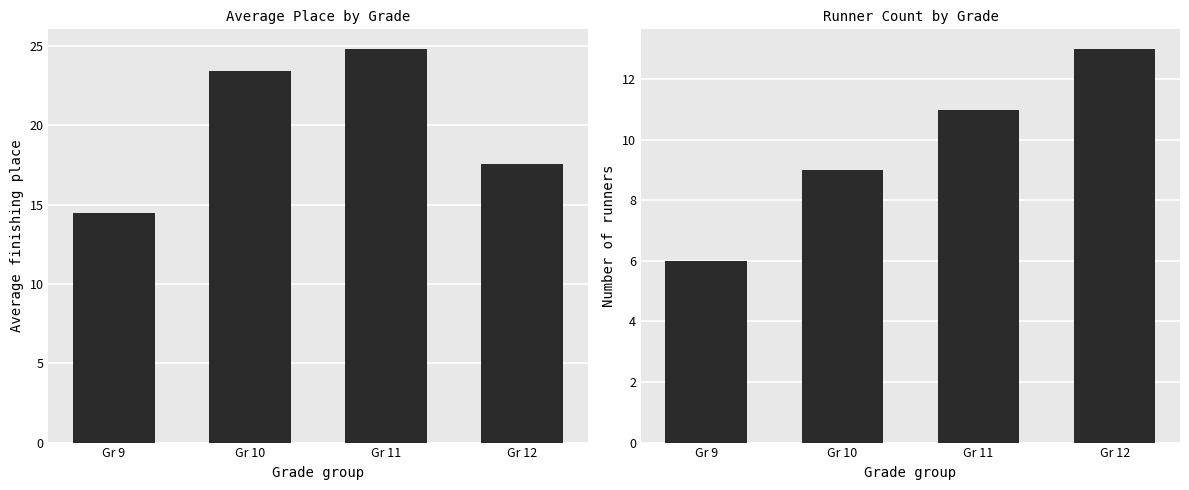

Between Gr 9 and Gr 11, which series saw the biggest shift?

Avg Place